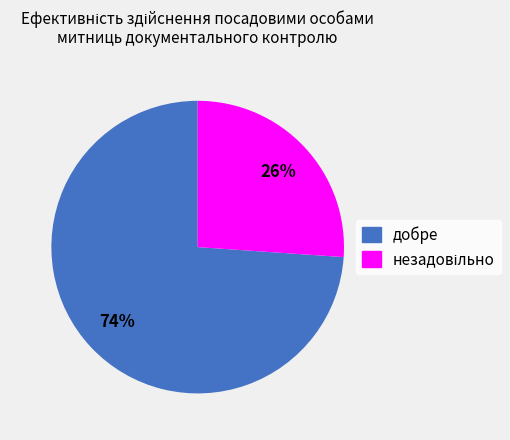

What is the largest slice in the pie chart?

добре